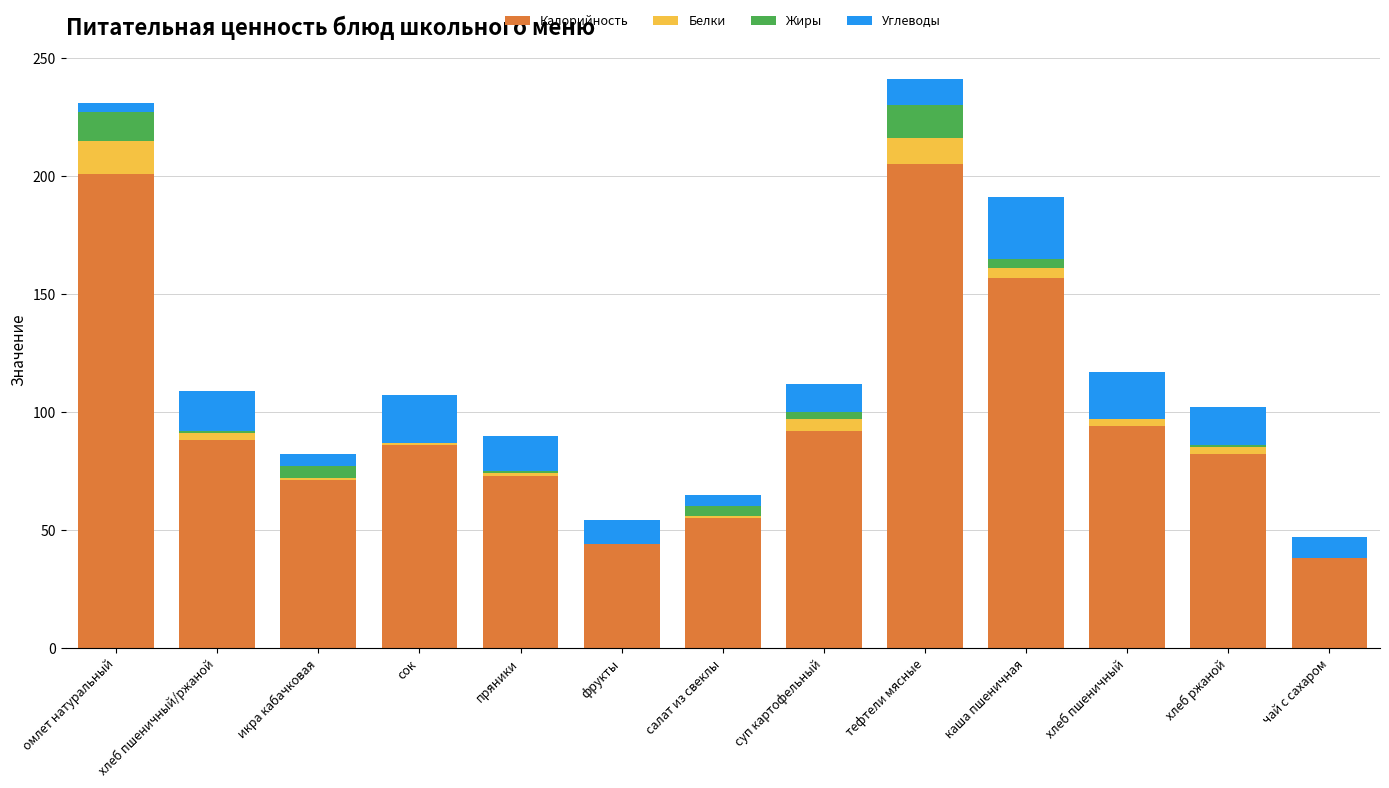

How many categories are shown in the chart?

13